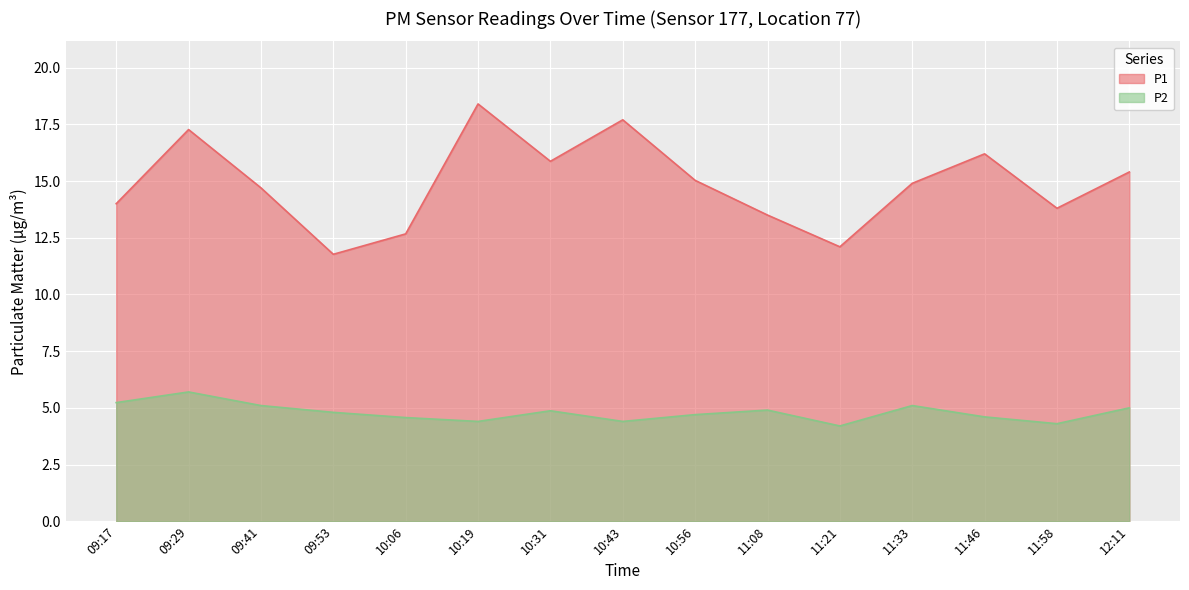

How many lines are shown in the chart?

2